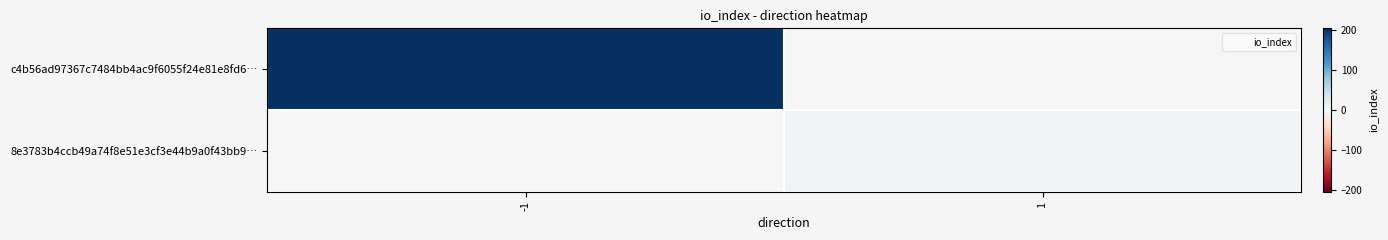

What is the spread (max minus min) of values at -1?

205